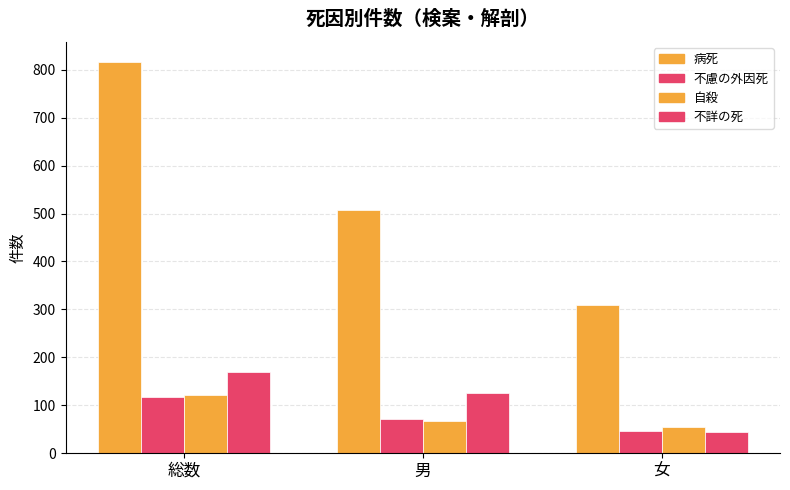

Reading left to right, transcribe all the data shown in this chart.

病死: 817	508	309
不慮の外因死: 118	72	46
自殺: 121	67	54
不詳の死: 170	125	44